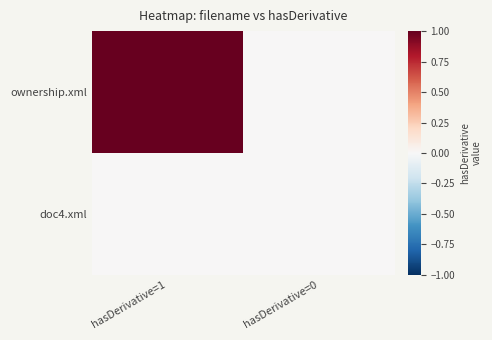

Which series has the largest total across all categories?

ownership.xml